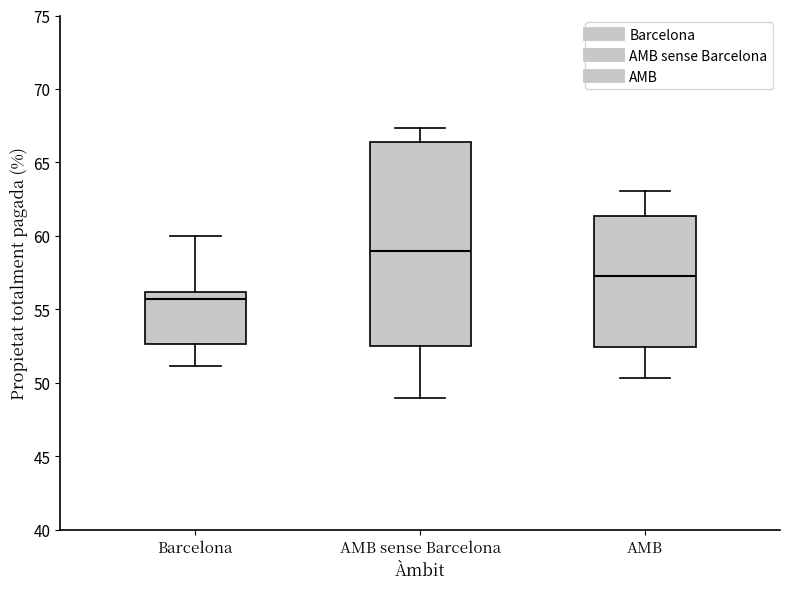

Which box is the tallest, from its lower edge to its upper edge?

AMB sense Barcelona